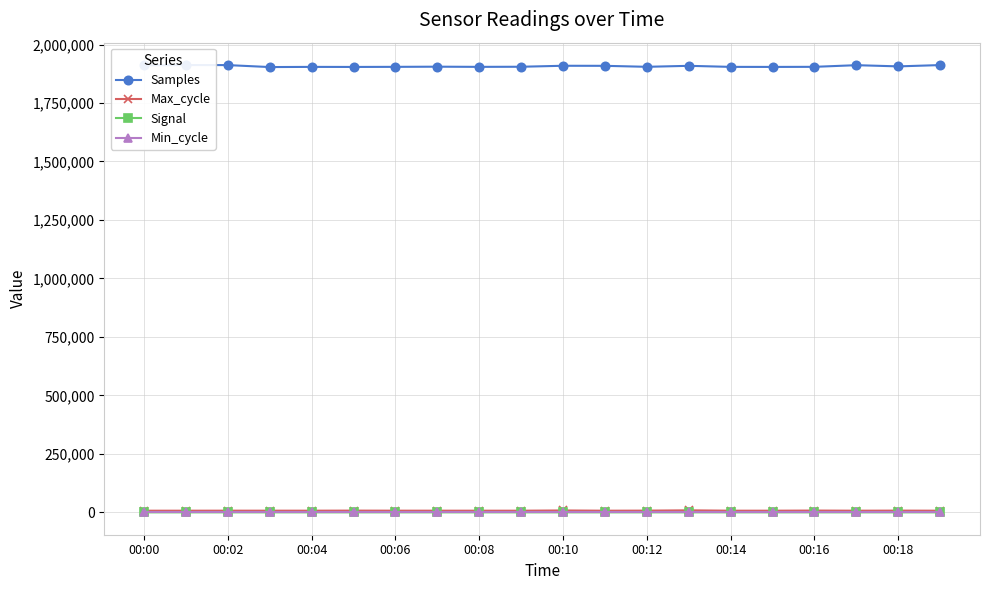

What is the highest value of the Min_cycle series?

28